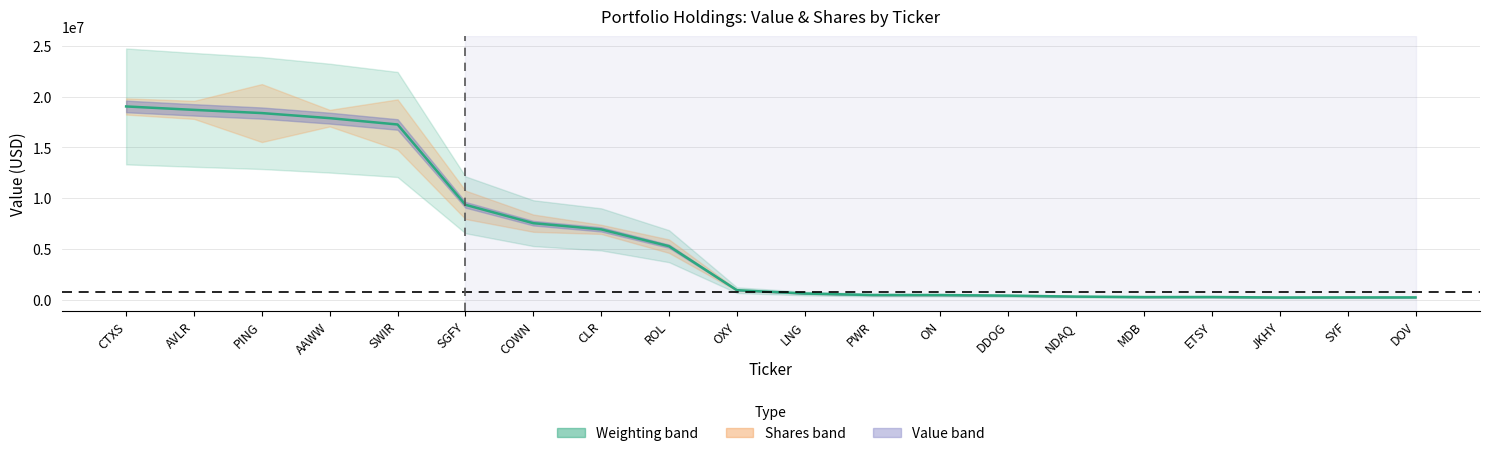

Where does the data first go above 930000?

CTXS